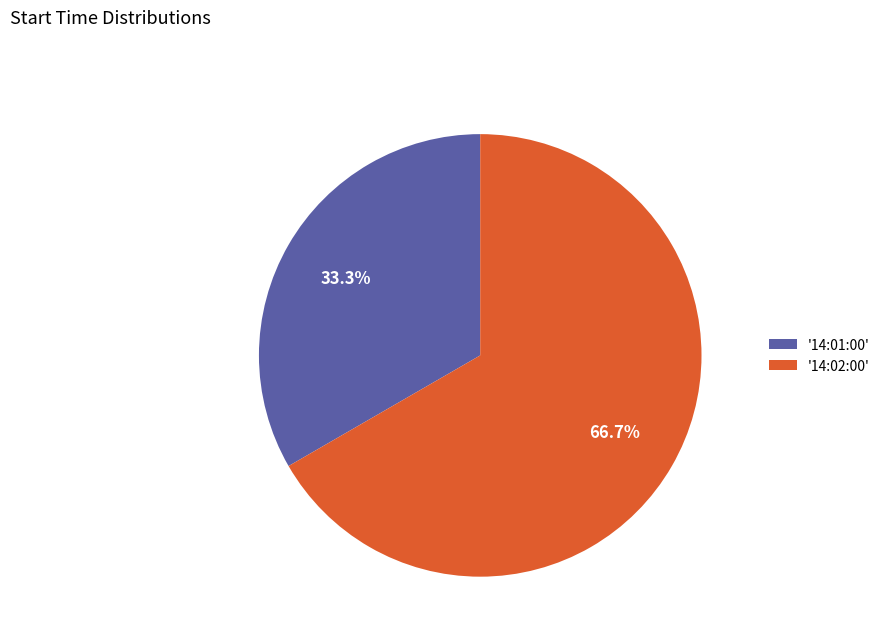

What is the total percentage of '14:01:00' and '14:02:00'?

100.0%